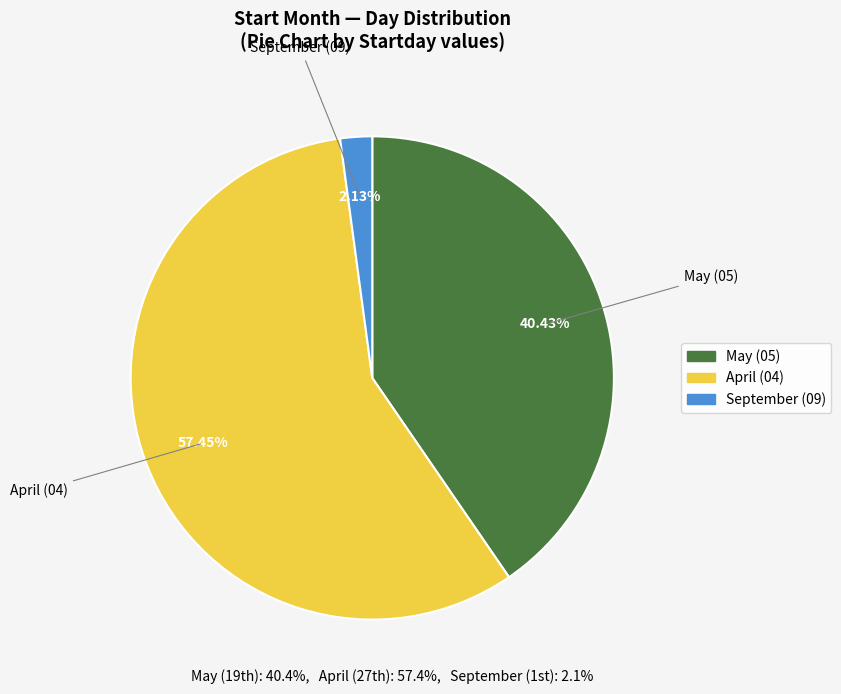

Is there any slice that represents more than half of the pie?

Yes